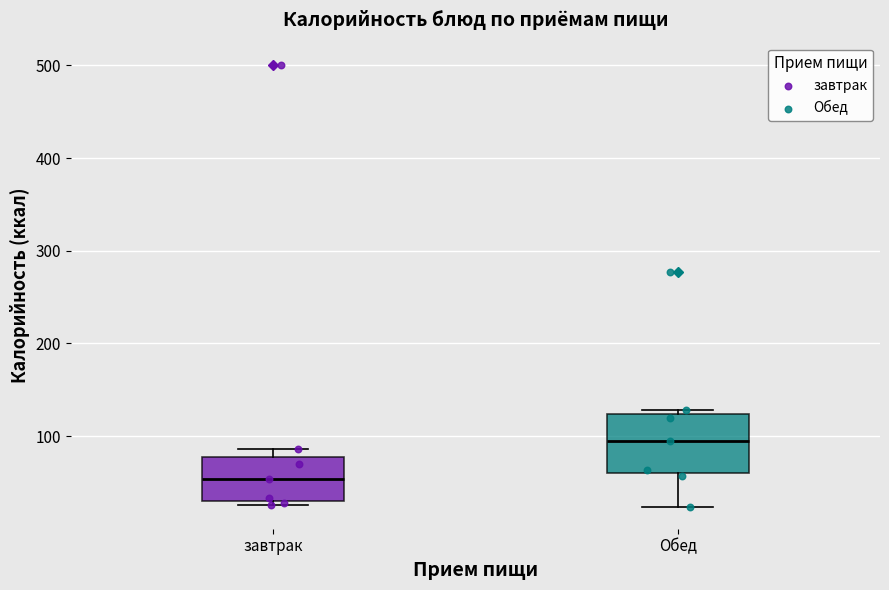

Where does the median line of the box for Обед sit on the y-axis? The values are not printed on the chart, so give them approximately, as read against the axis.

90